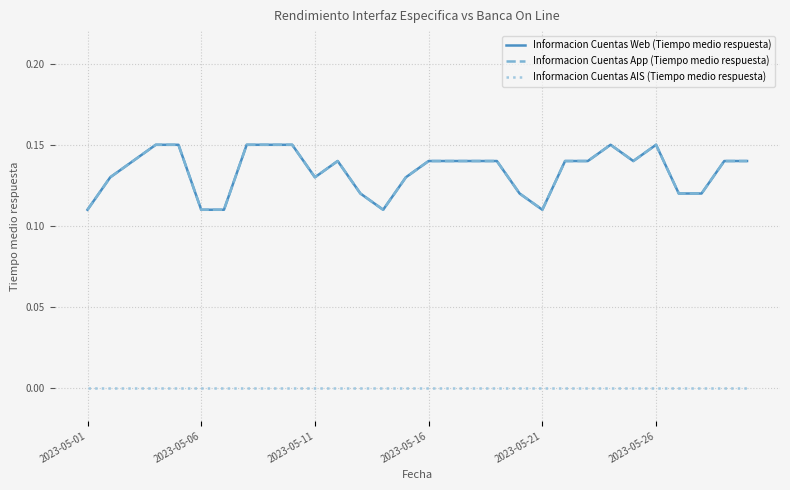

Is this an area chart (filled region under the line)?

No